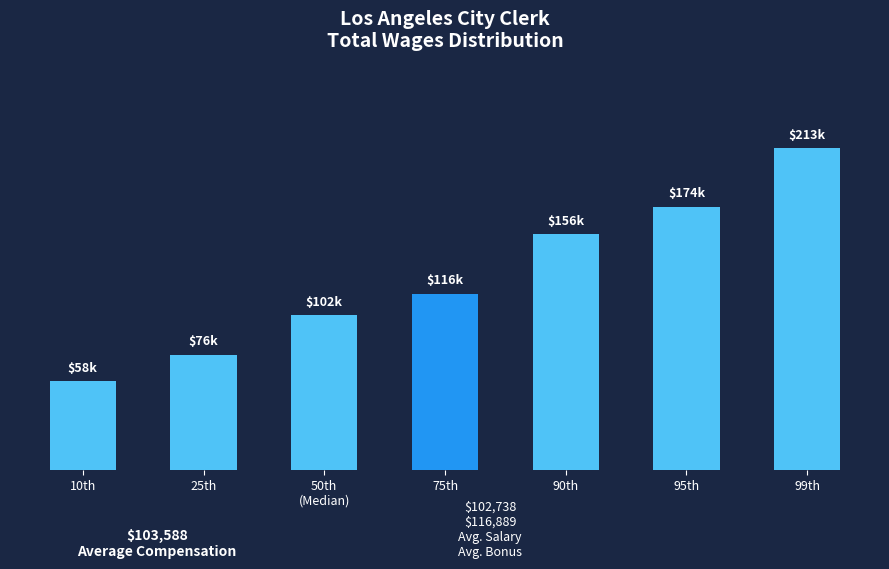

Does the chart contain any negative values?

No